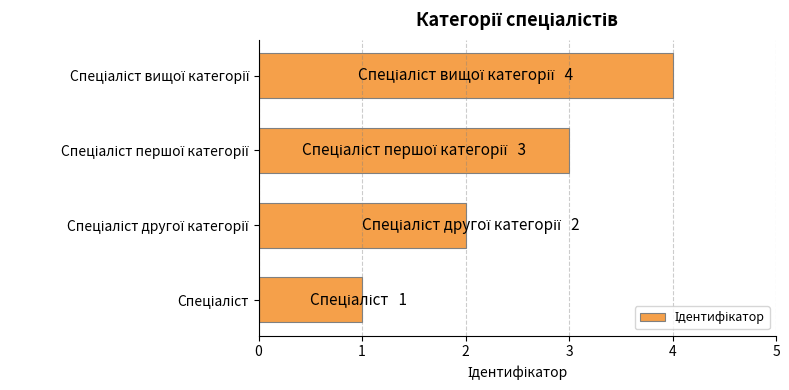

What is the greatest value displayed?

4